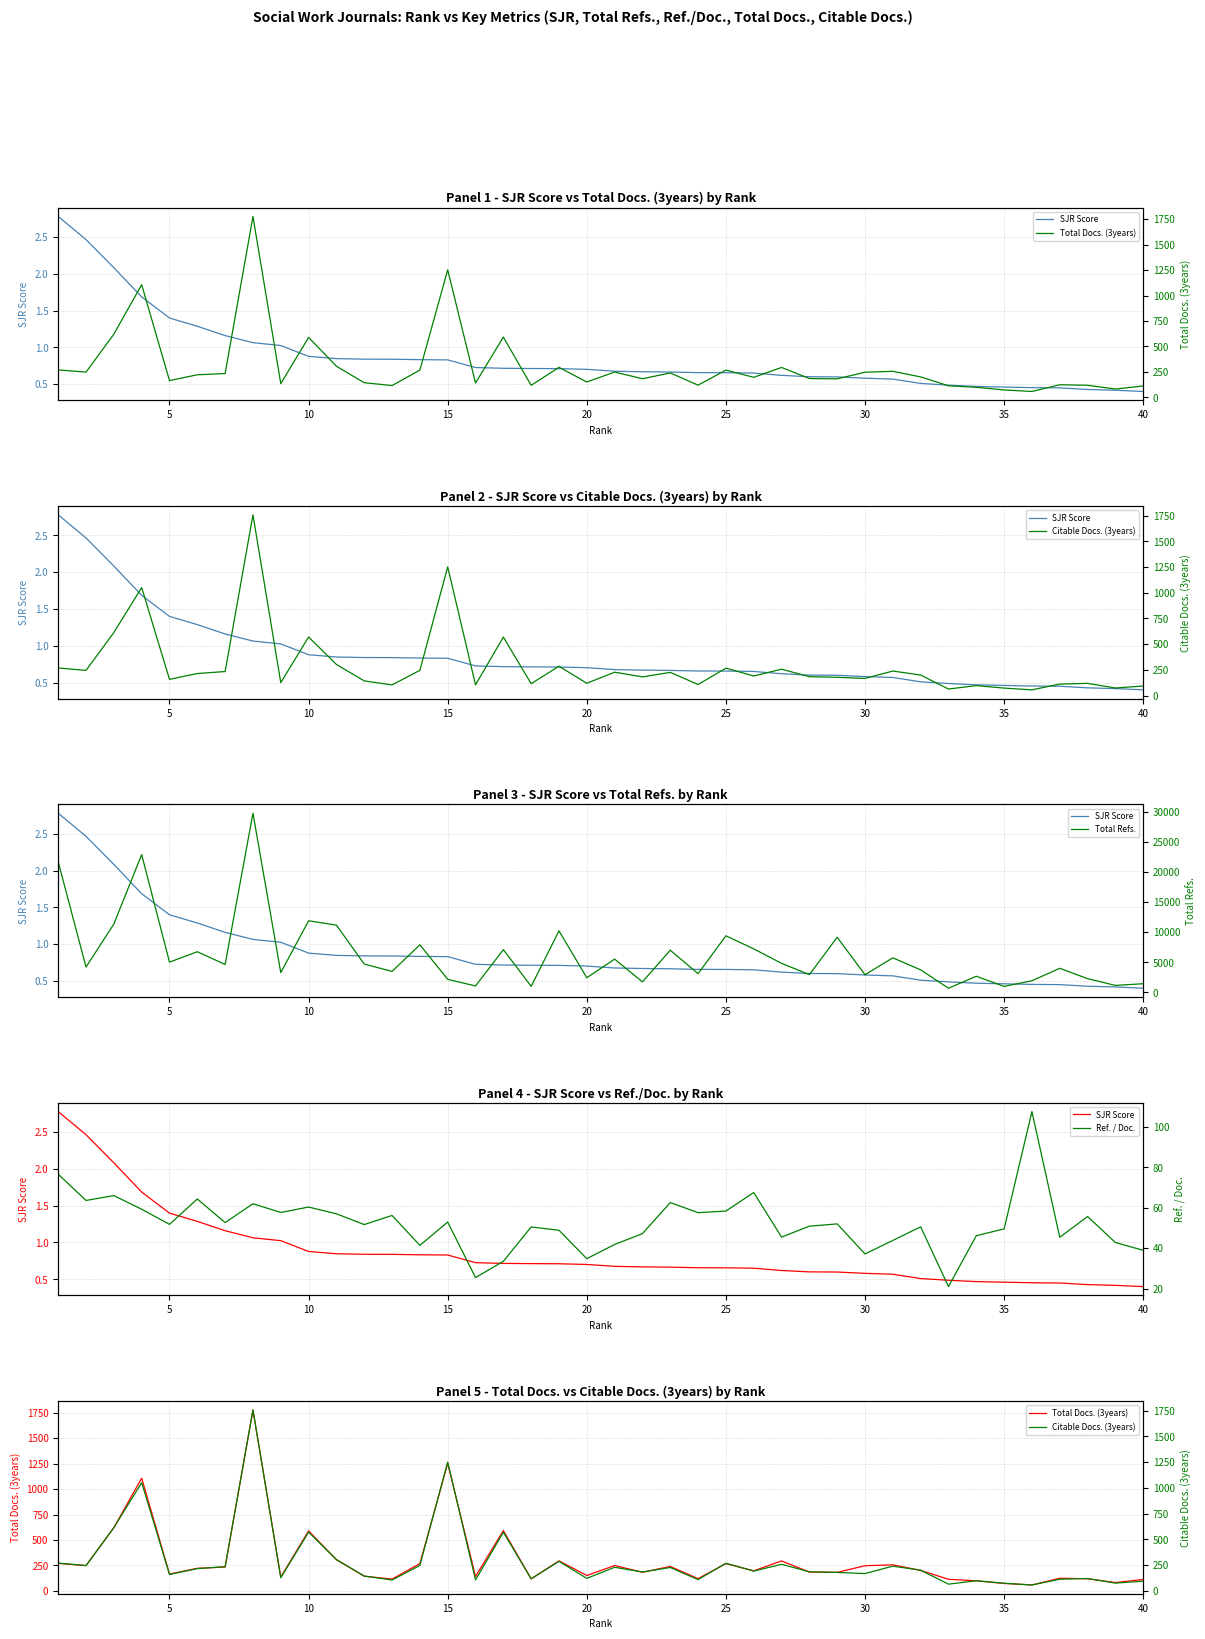

True or false: Total Docs. (3years) has a value of 303.9 at 25.

False